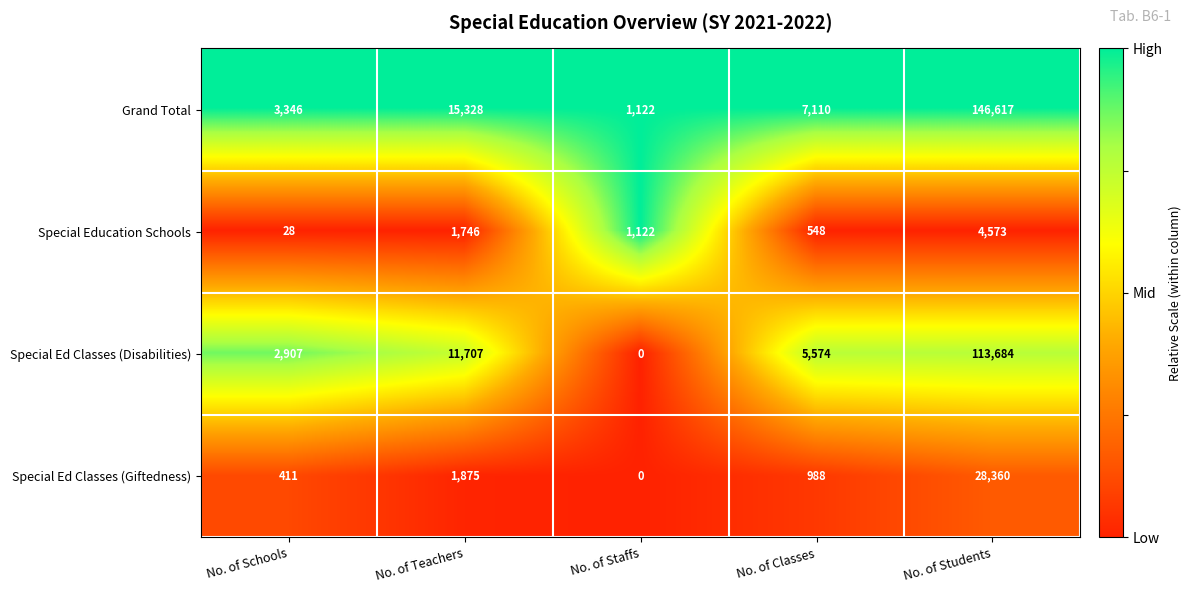

Reading left to right, what are all the values shown in this chart?

Grand Total: 3346	15328	1122	7110	146617
Special Education Schools: 28	1746	1122	548	4573
Special Ed Classes (Disabilities): 2907	11707	0	5574	113684
Special Ed Classes (Giftedness): 411	1875	0	988	28360